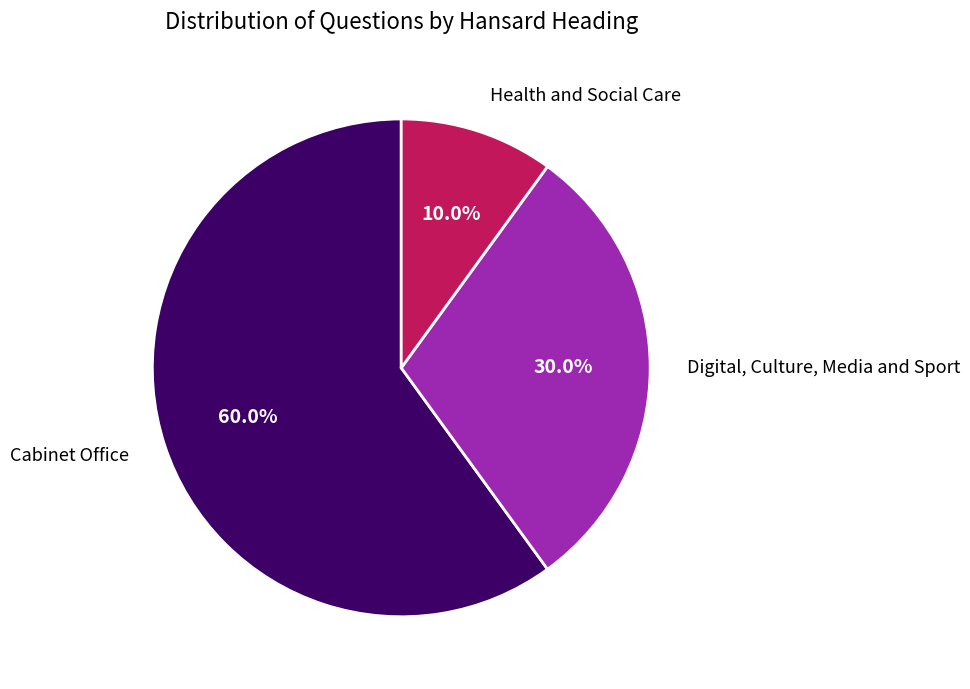

Count the number of slices in the pie.

3